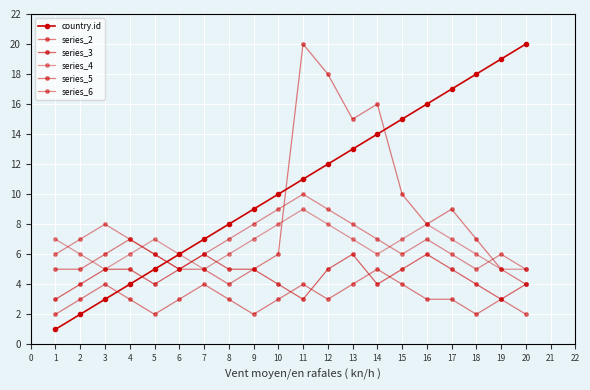

Count the series_4 values in the range 6 to 7.

12